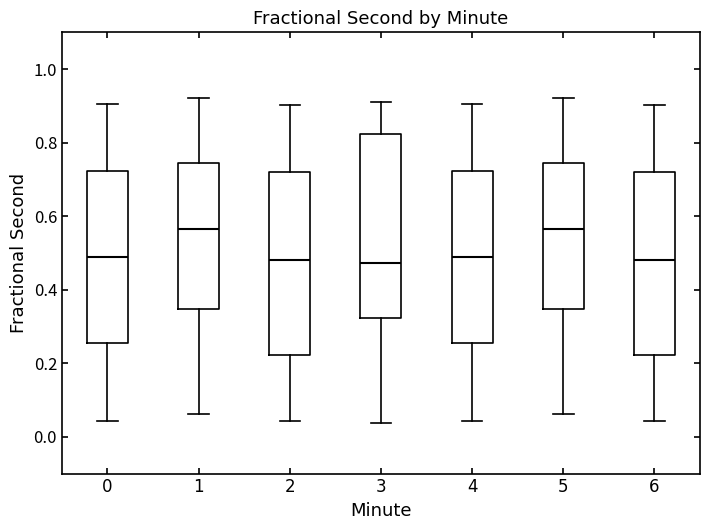

Reading left to right, read every box against the y-axis: the position of its median line, the range the box covers, and the ends of its whiskers. The values are not printed on the chart, so give them approximately, as read against the axis.

0: median 0.48, box 0.26 to 0.72, whiskers 0.04 to 0.90
1: median 0.56, box 0.34 to 0.74, whiskers 0.06 to 0.92
2: median 0.48, box 0.22 to 0.72, whiskers 0.04 to 0.90
3: median 0.48, box 0.32 to 0.82, whiskers 0.04 to 0.92
4: median 0.48, box 0.26 to 0.72, whiskers 0.04 to 0.90
5: median 0.56, box 0.34 to 0.74, whiskers 0.06 to 0.92
6: median 0.48, box 0.22 to 0.72, whiskers 0.04 to 0.90